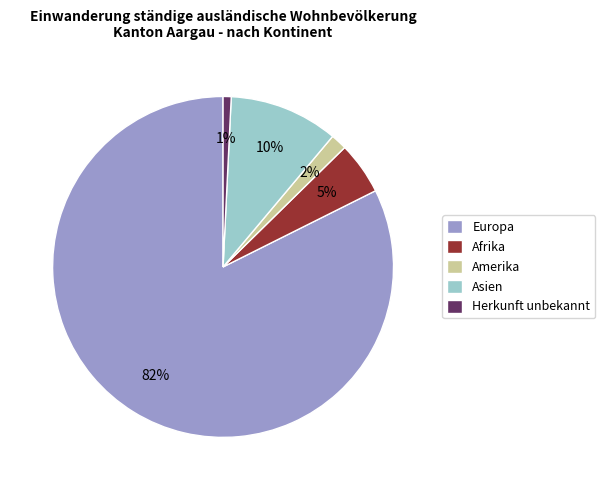

Which category has the biggest portion of the pie?

Europa